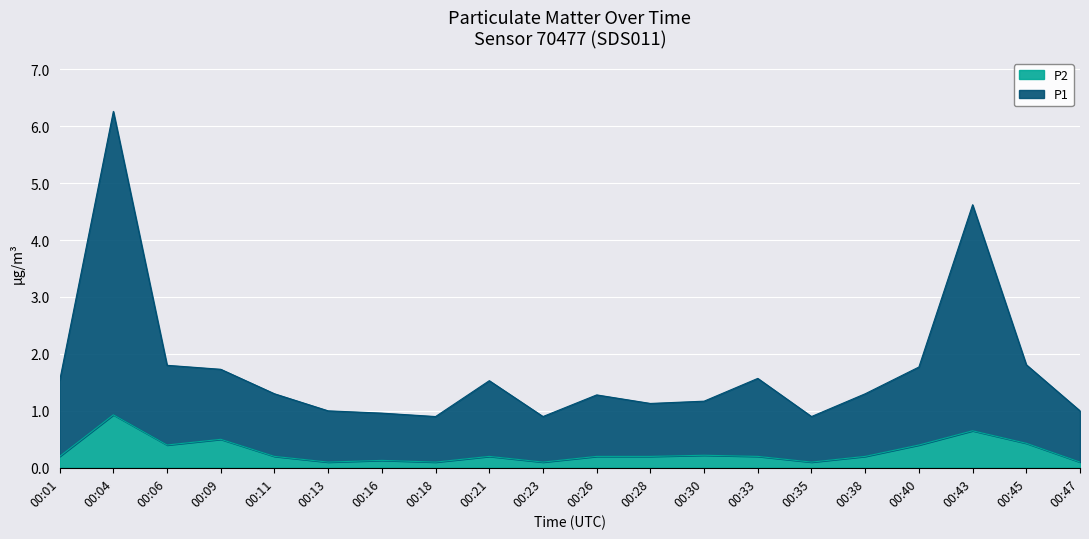

At which label does P1 reach its minimum?

00:18